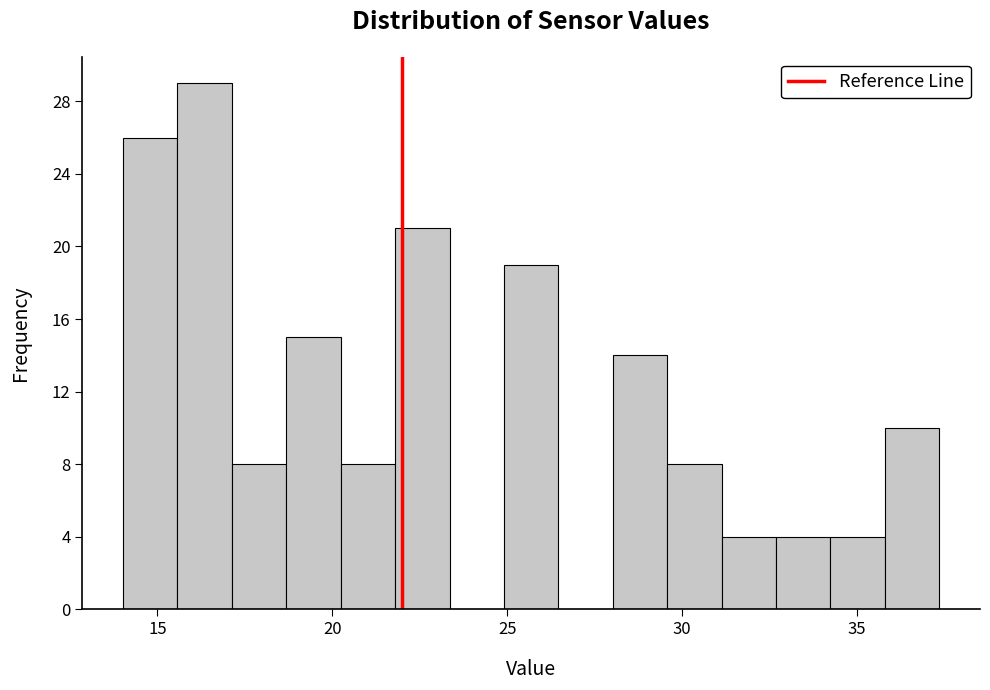

Read against the x-axis, roughly where is the centre of the tallest bar?

16.5